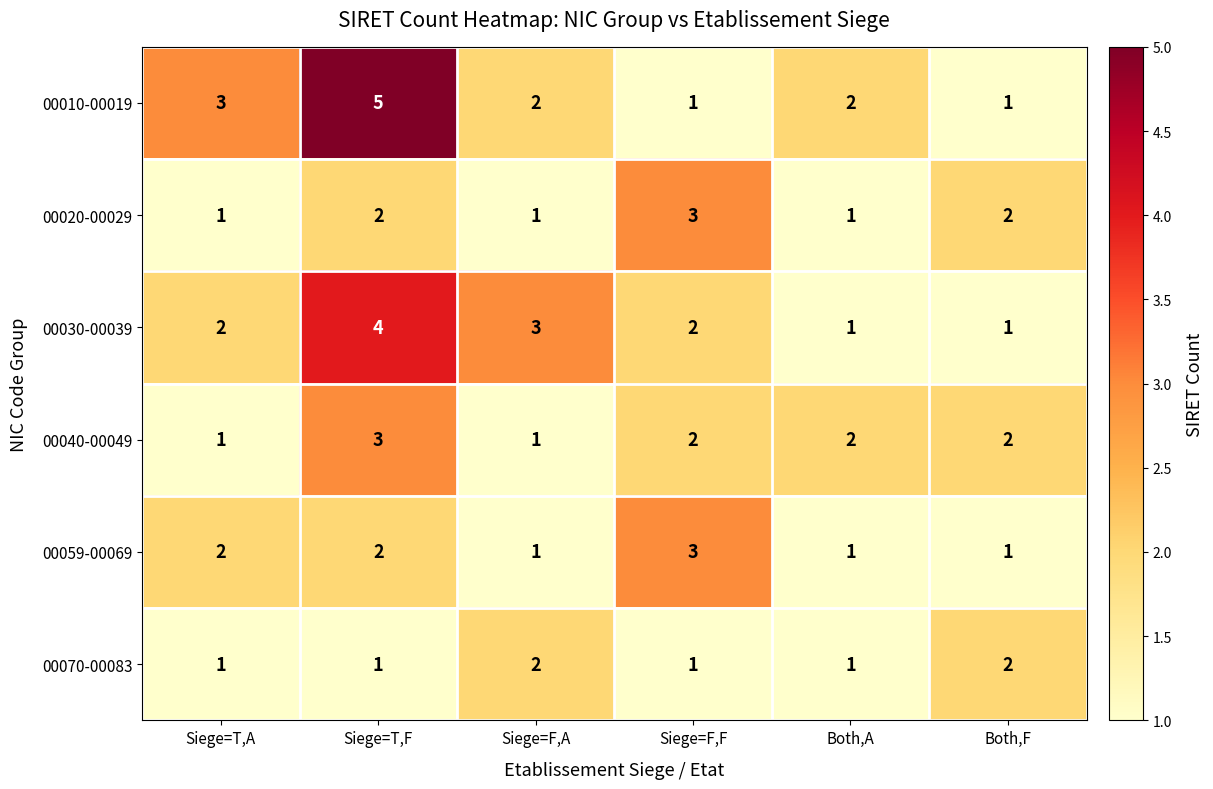

What is the maximum value shown in the chart?

5